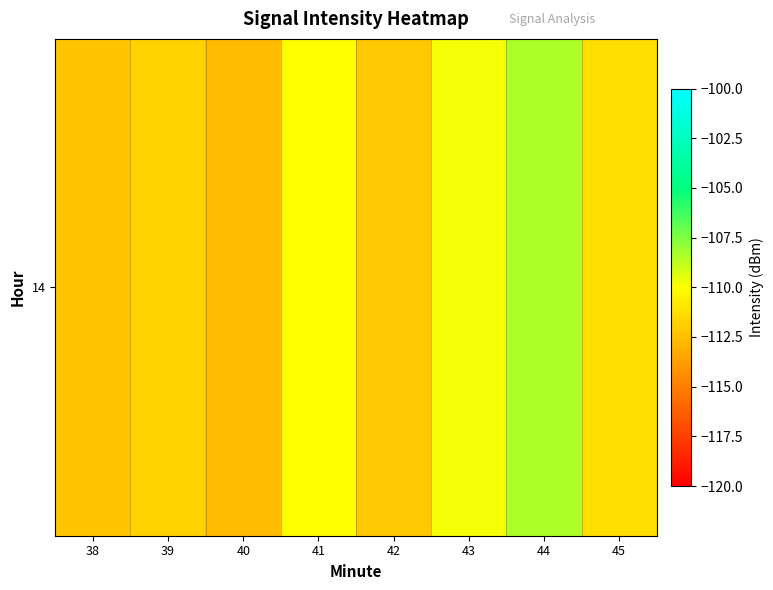

Rank the categories by value from lowest to highest.

40, 38, 42, 39, 45, 41, 43, 44